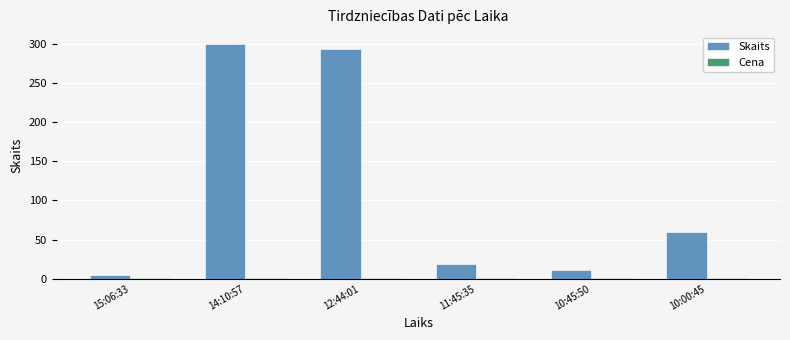

Which series has the largest total across all categories?

Skaits